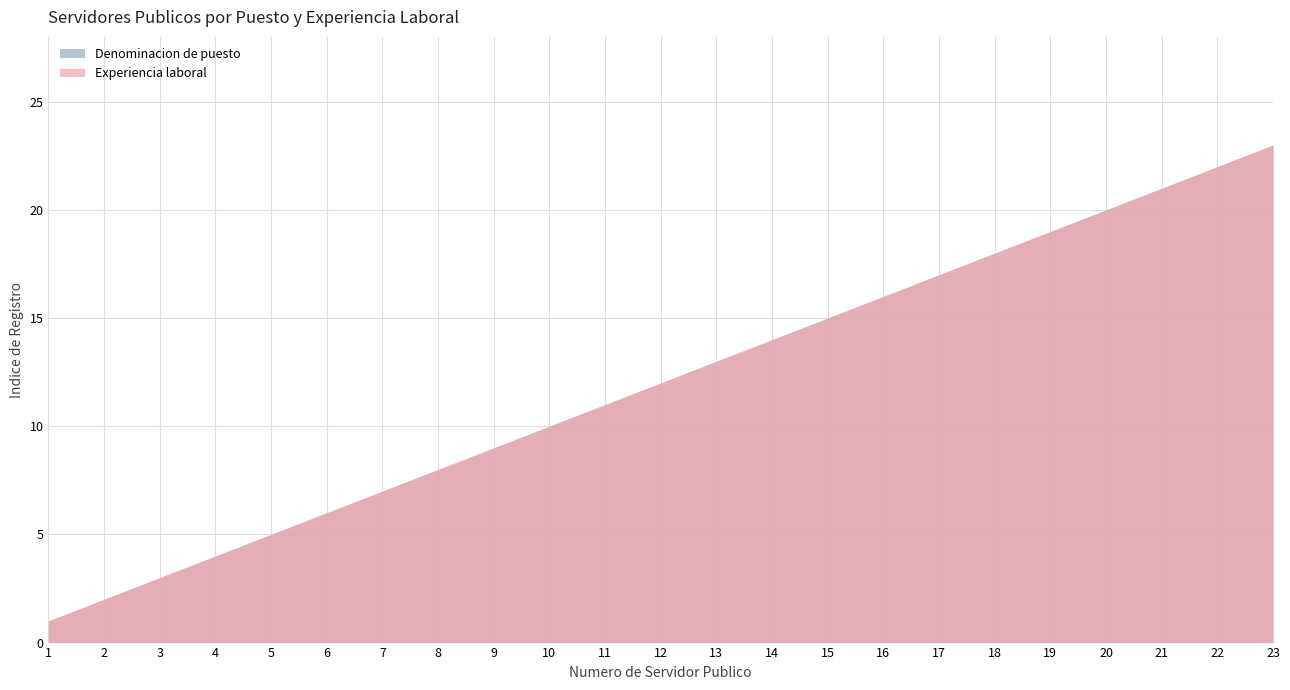

True or false: Denominacion de puesto and Experiencia laboral cross at least once.

False